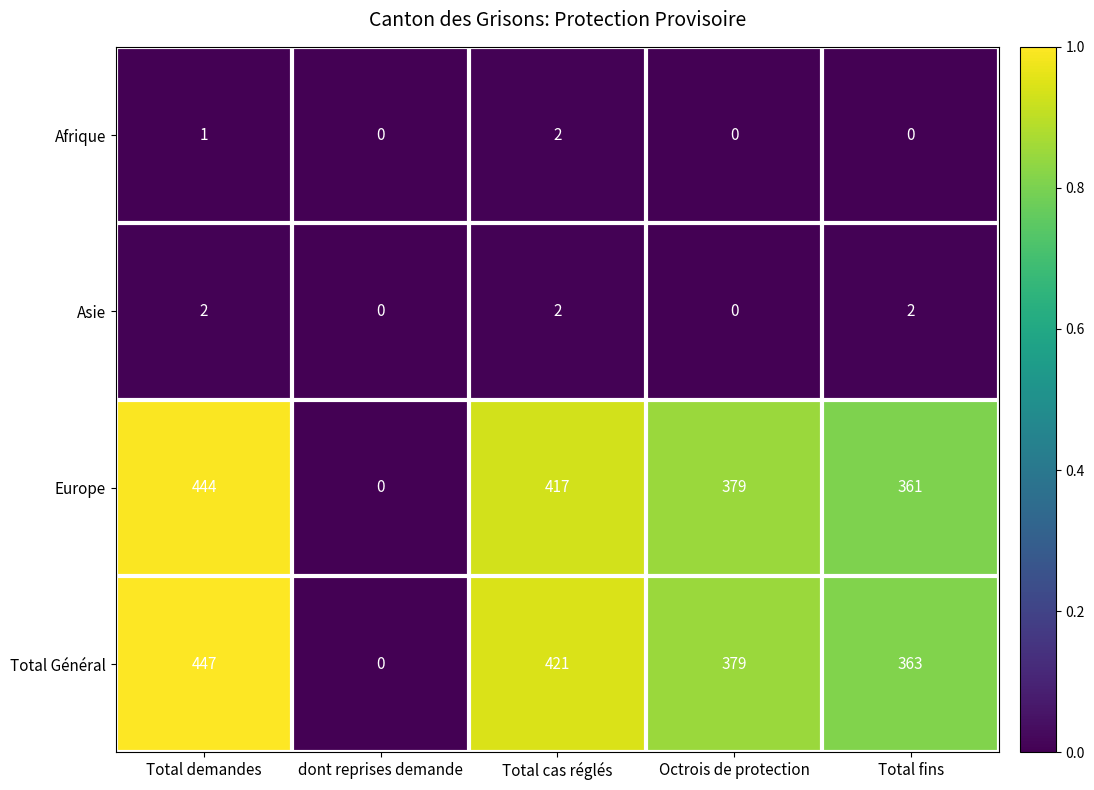

List the labels in order of Europe value, smallest first.

dont reprises demande, Total fins, Octrois de protection, Total cas réglés, Total demandes